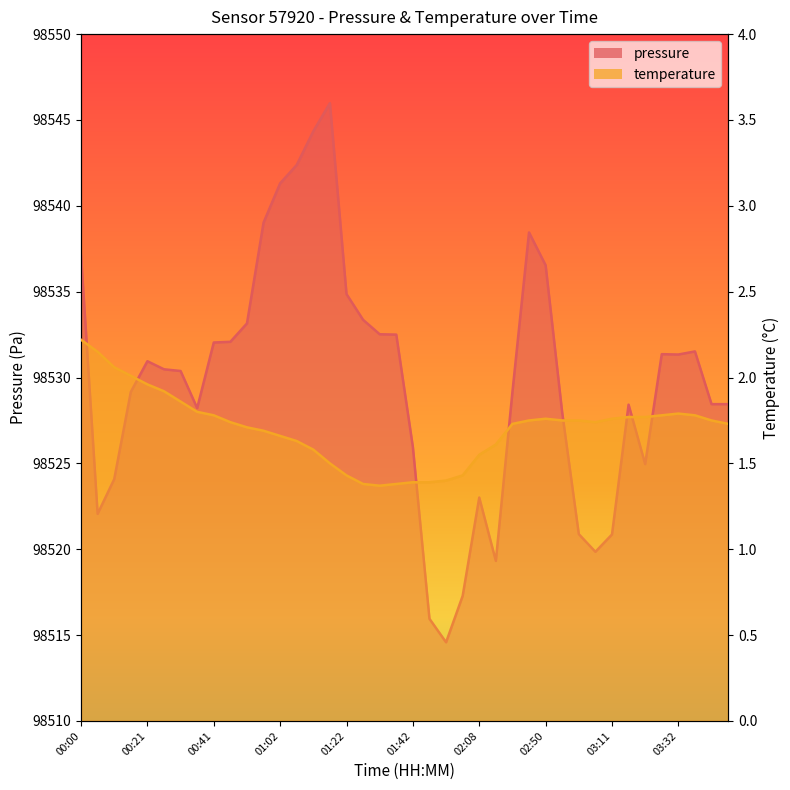

Which category has the lowest value in the temperature series?

01:32